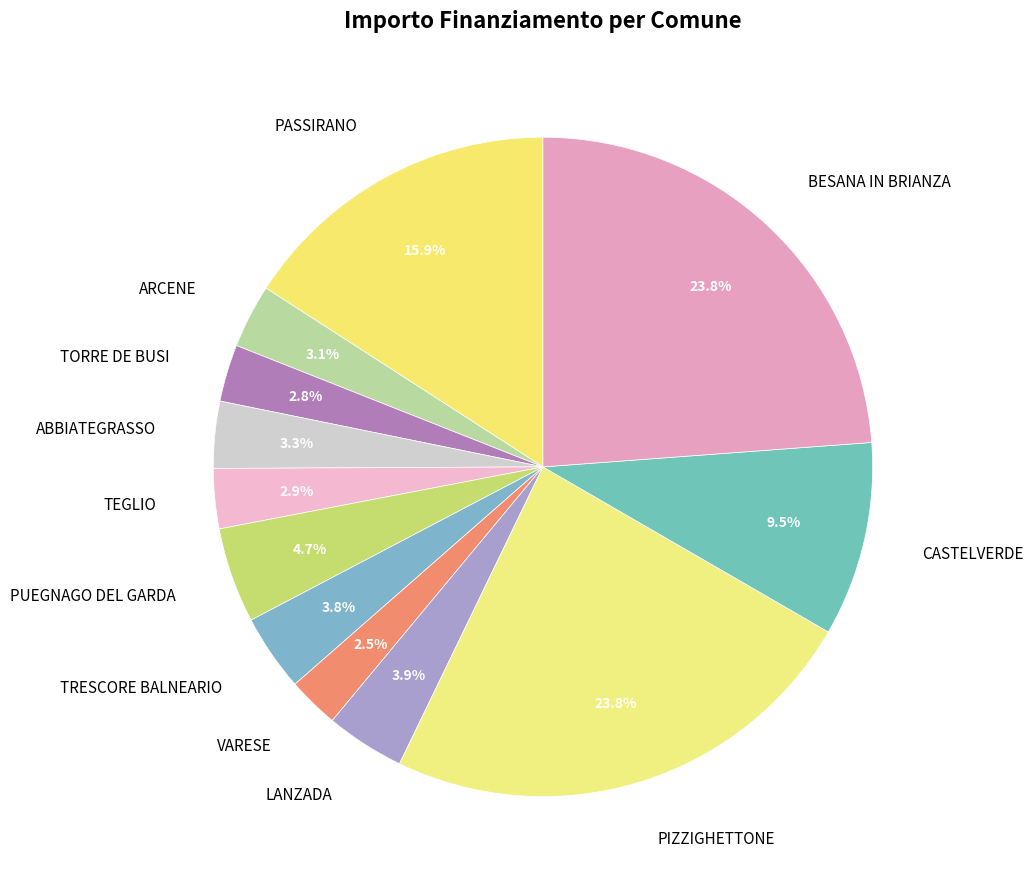

Between TRESCORE BALNEARIO and PUEGNAGO DEL GARDA, which is larger?

PUEGNAGO DEL GARDA